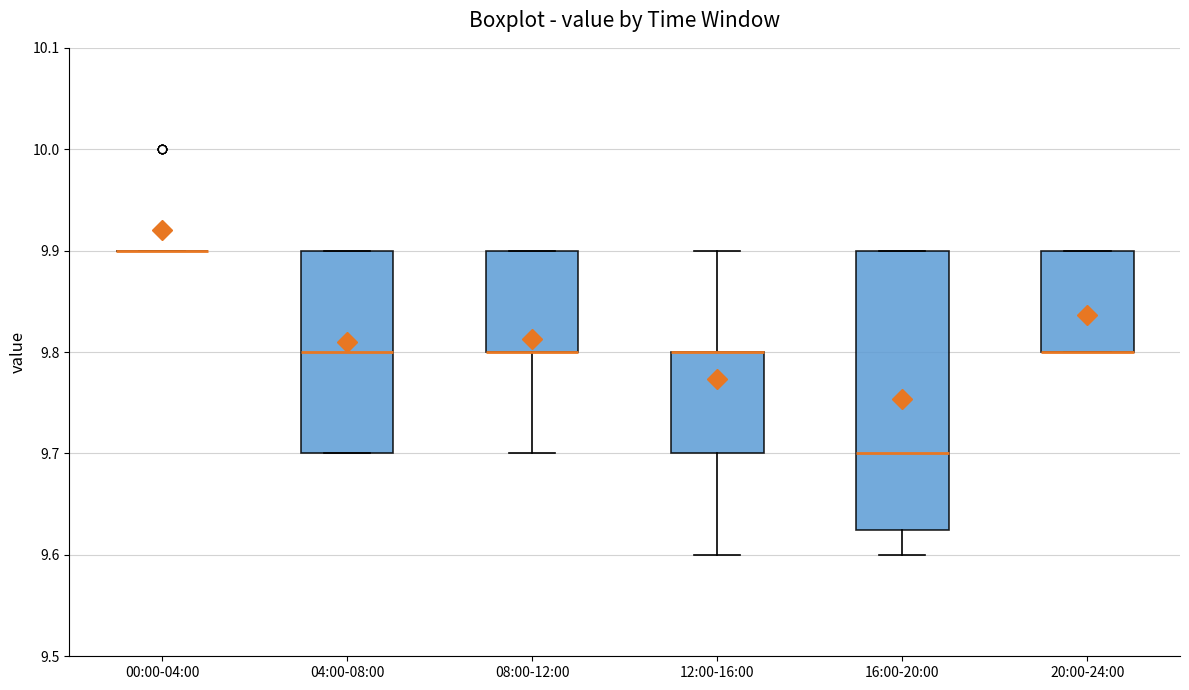

Reading left to right, read every box against the y-axis: the position of its median line, the range the box covers, and the ends of its whiskers. The values are not printed on the chart, so give them approximately, as read against the axis.

00:00-04:00: box collapsed to a line at 9.90, whiskers 9.90 to 9.90
04:00-08:00: median 9.80, box 9.70 to 9.90, whiskers 9.70 to 9.90
08:00-12:00: median 9.80 (drawn on the box's lower edge), box 9.80 to 9.90, whiskers 9.70 to 9.90
12:00-16:00: median 9.80 (drawn on the box's upper edge), box 9.70 to 9.80, whiskers 9.60 to 9.90
16:00-20:00: median 9.70, box 9.63 to 9.90, whiskers 9.60 to 9.90
20:00-24:00: median 9.80 (drawn on the box's lower edge), box 9.80 to 9.90, whiskers 9.80 to 9.90